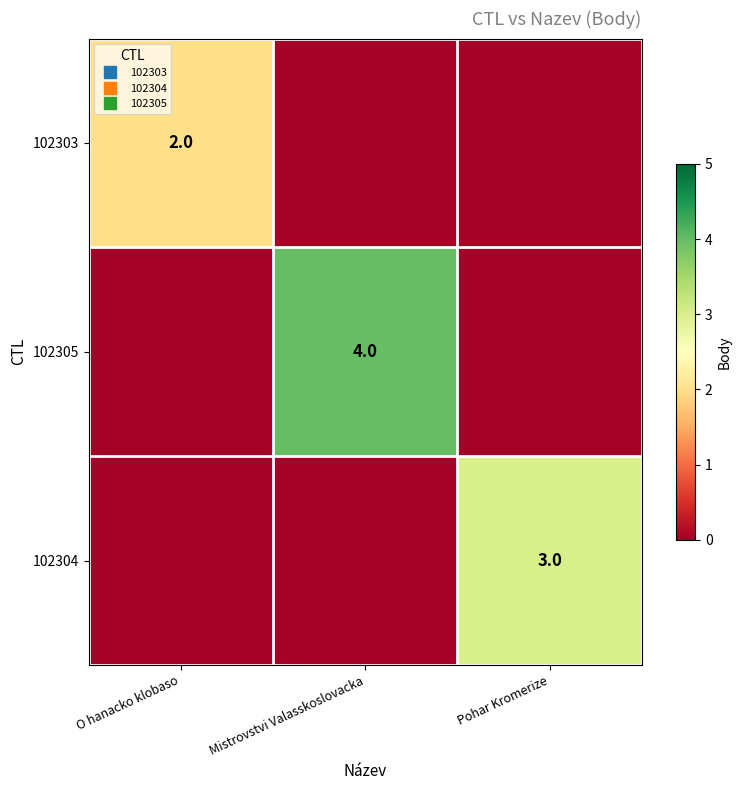

At how many categories does at least one series exceed 3?

1